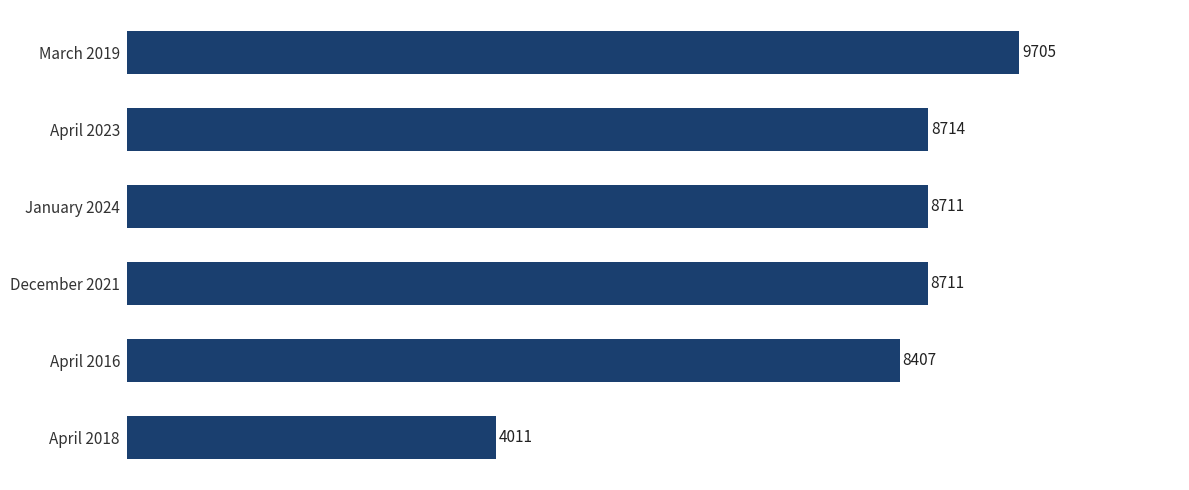

What is the difference between the maximum and minimum values?

5694